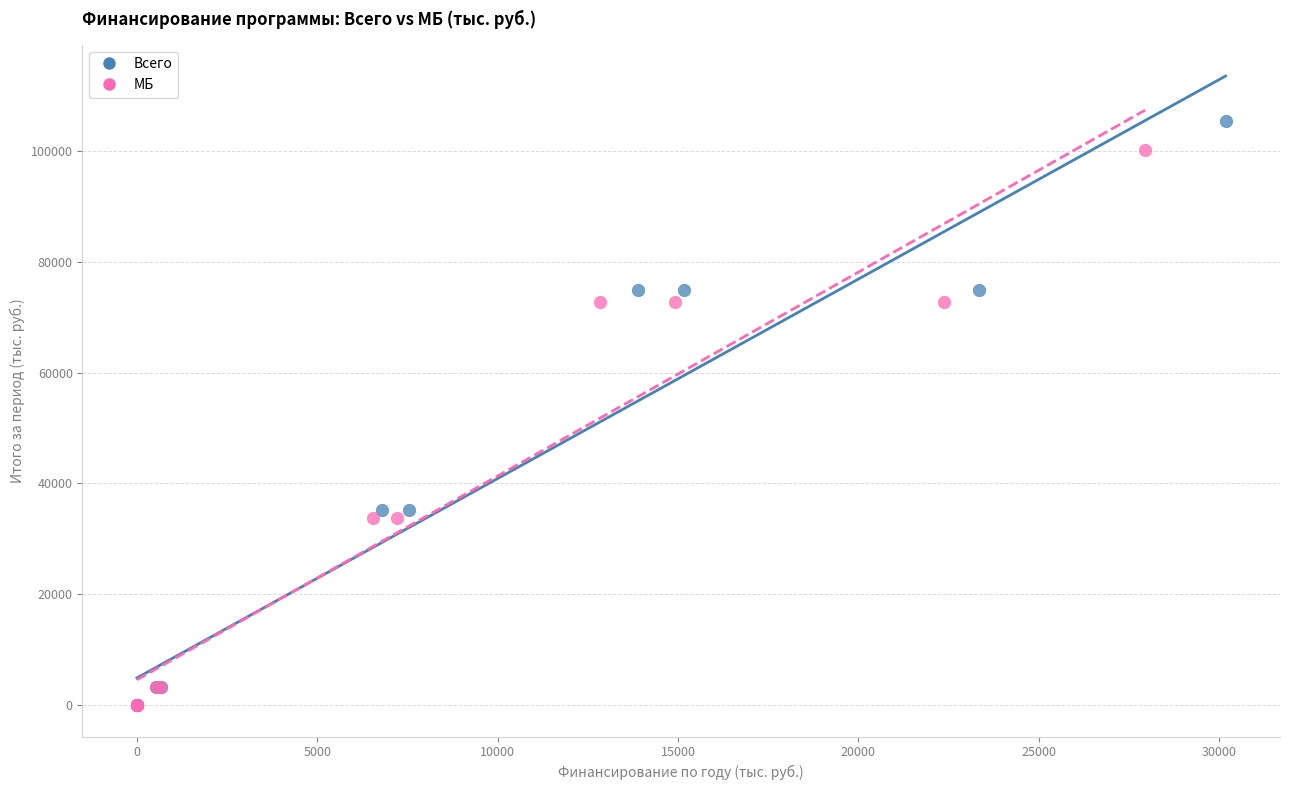

Which series contains the highest Y value?

Всего